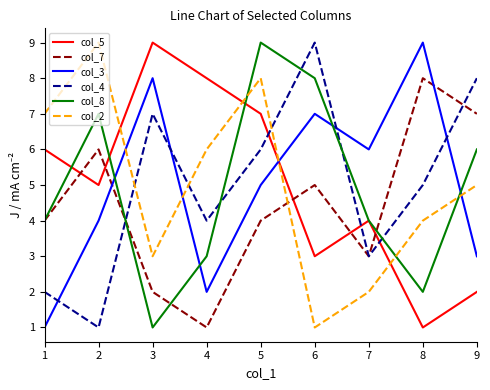

What is the sum of the col_7 values at 9 and 7?

10